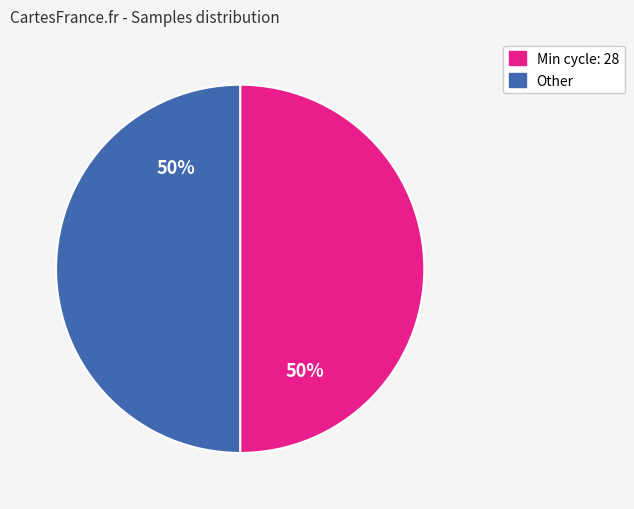

To the nearest percent, what is the average slice percentage?

50%